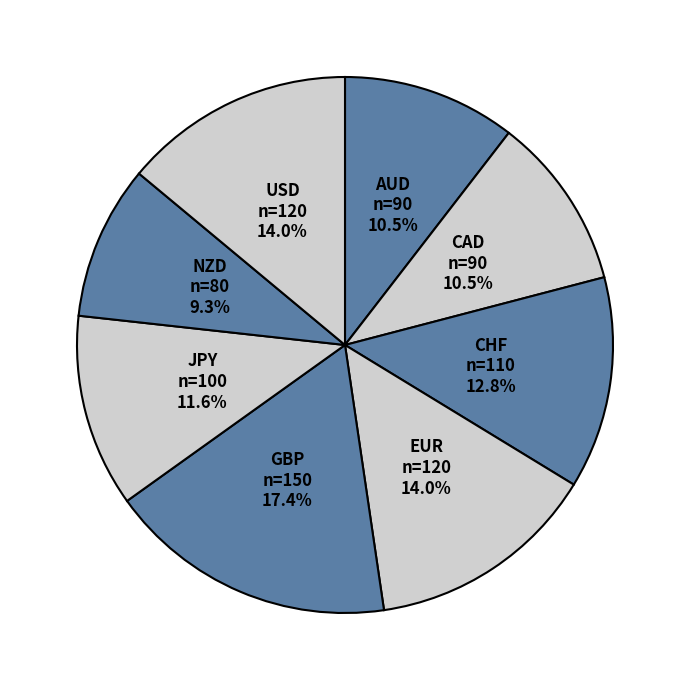

Which slice is the smallest?

NZD